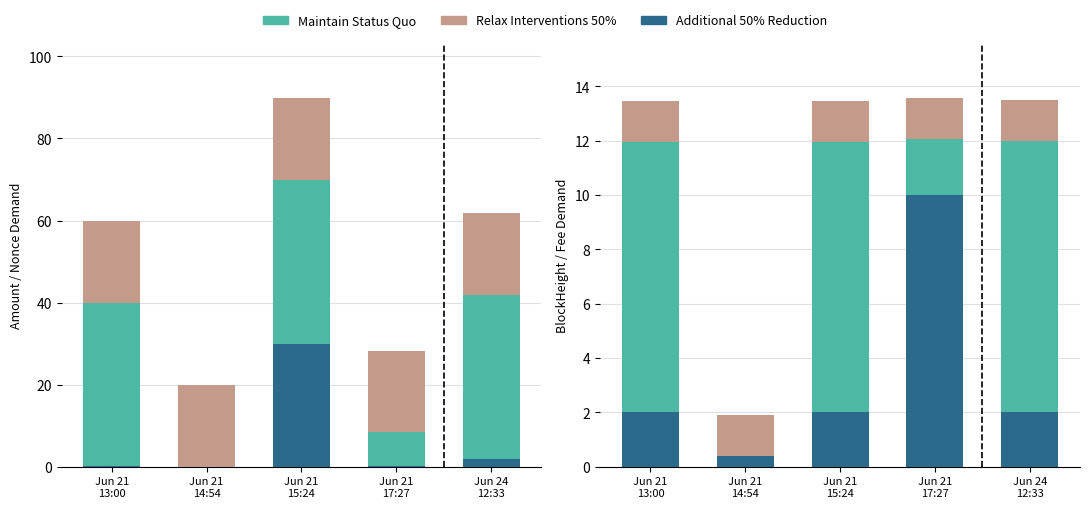

Is the value of Relax Interventions 50% at Jun 21
14:54 greater than the value of Additional 50% Reduction at Jun 21
17:27?

No